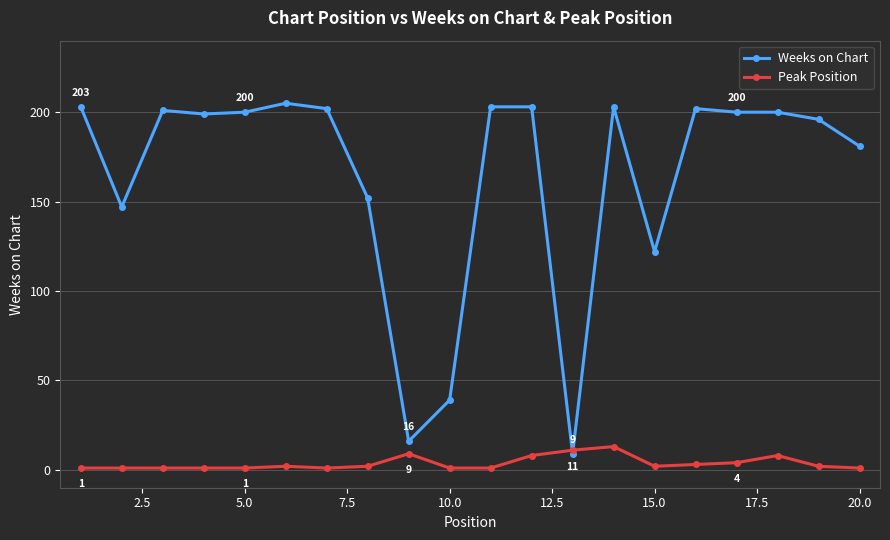

At how many categories does at least one series exceed 30?

18